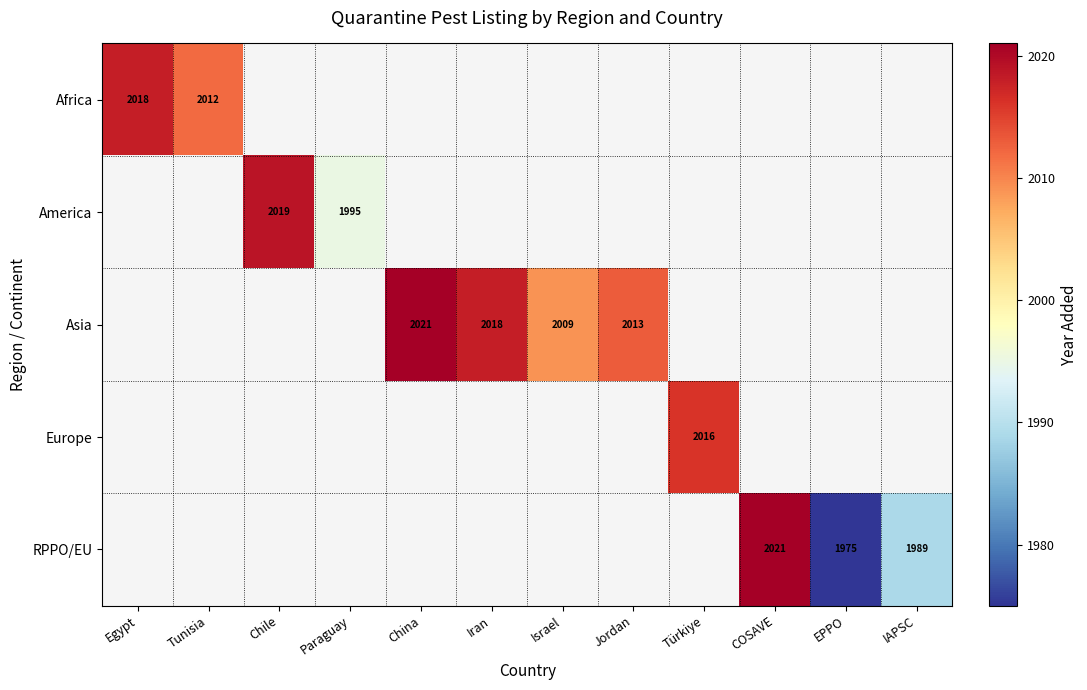

Is it true that RPPO/EU equals 1989 at IAPSC?

True